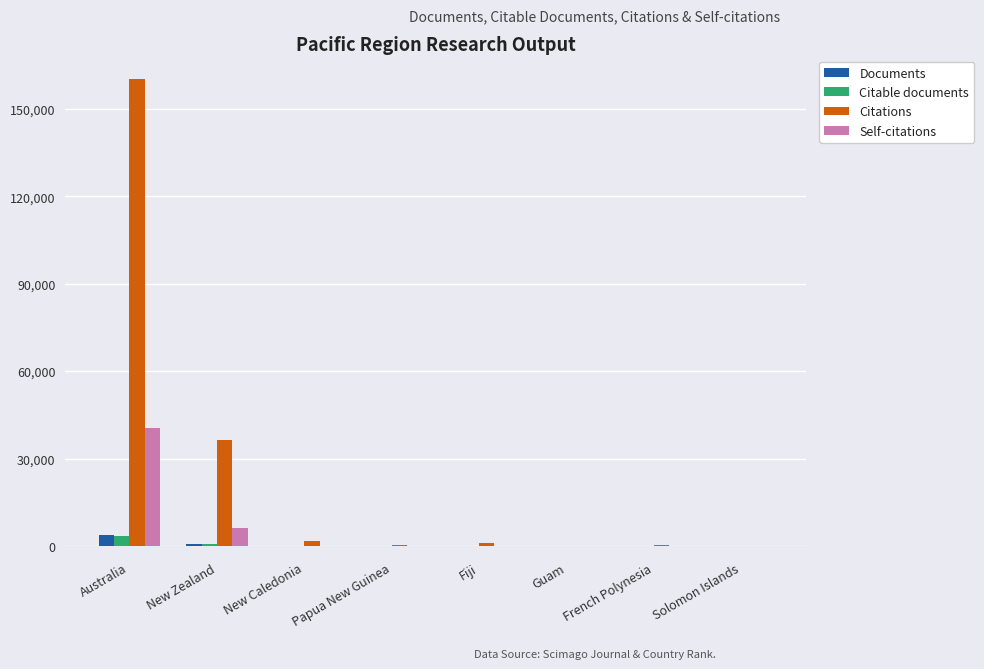

Which series changed the most between New Zealand and French Polynesia?

Citations